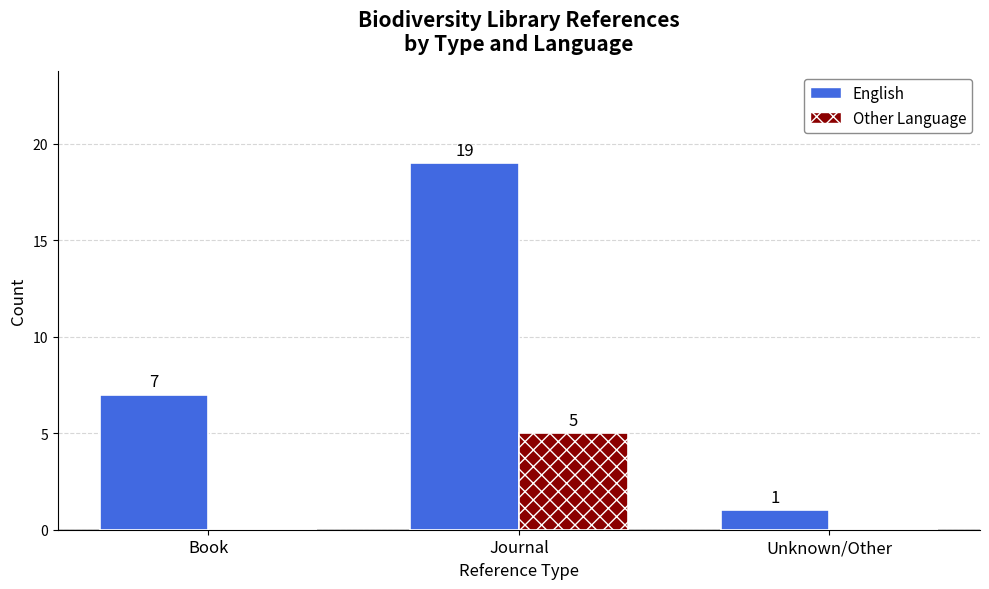

What is the sum of the Other Language values at Journal and Unknown/Other?

5